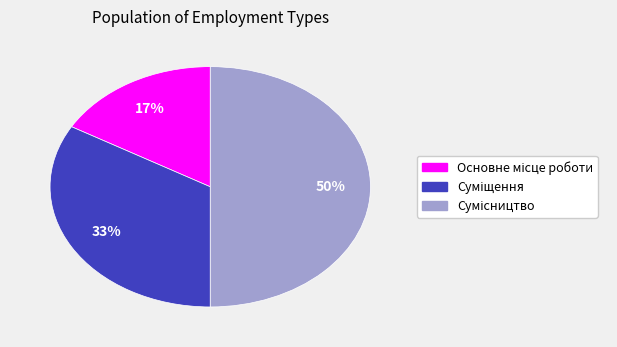

To the nearest percent, what is the difference between the largest and smallest slice percentages?

33%